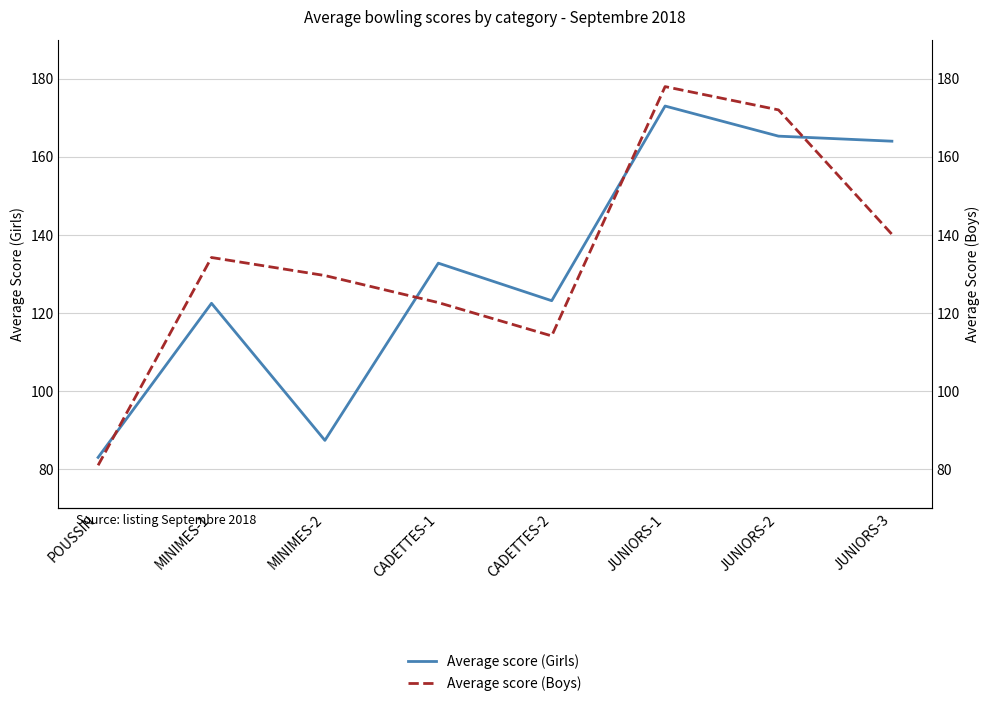

What is the smallest value displayed?

81.0